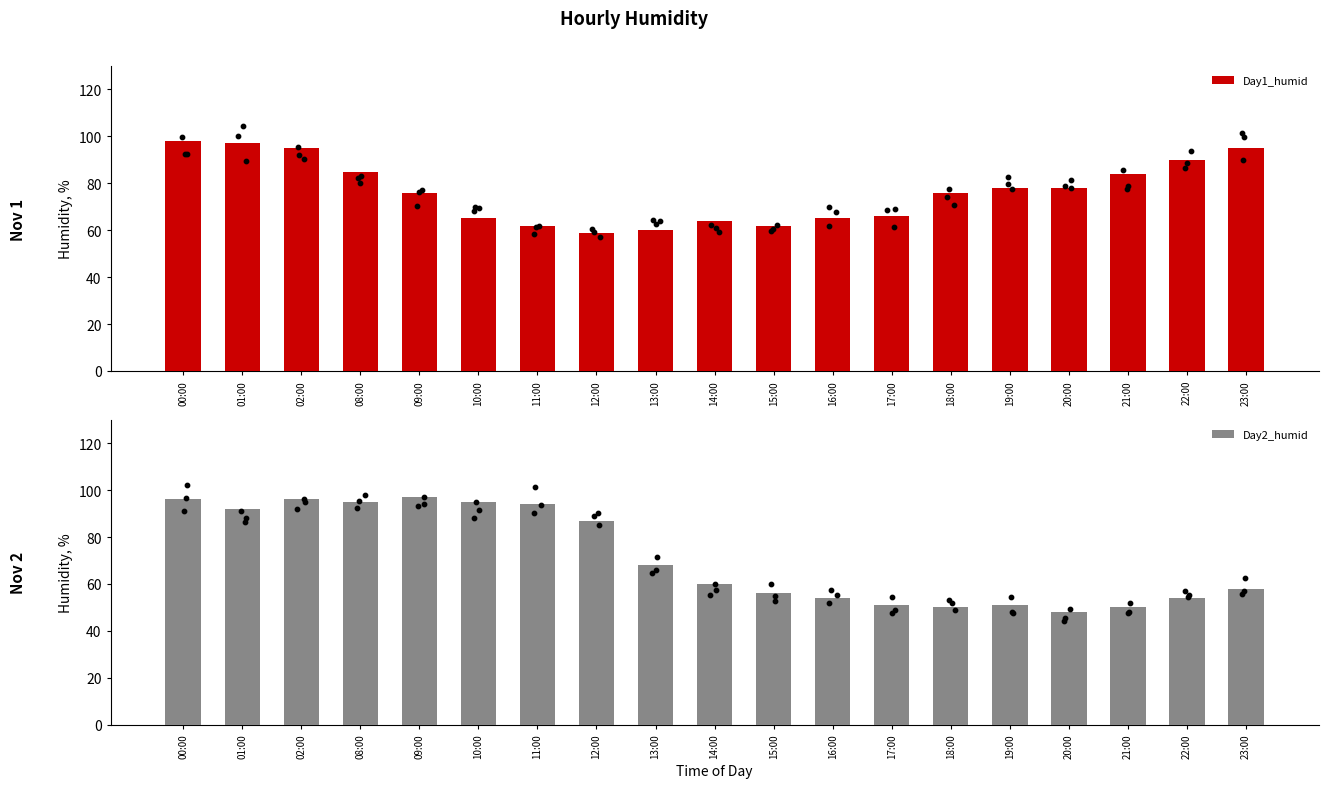

Which series has the largest total across all categories?

Day1_humid